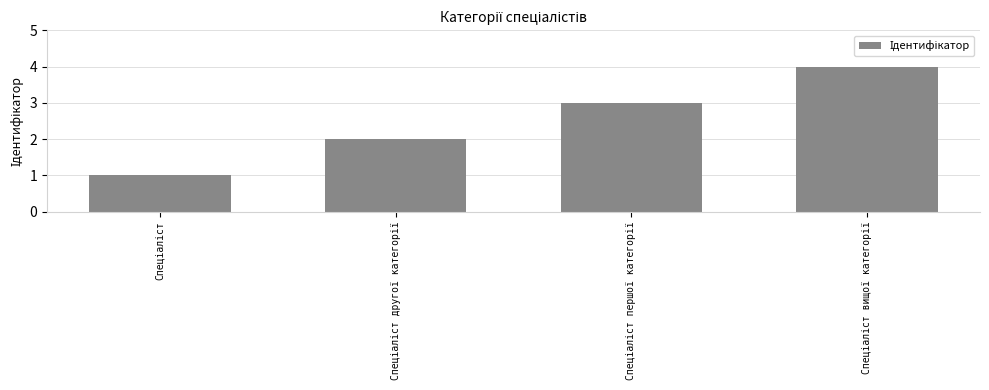

What is the maximum value shown in the chart?

4